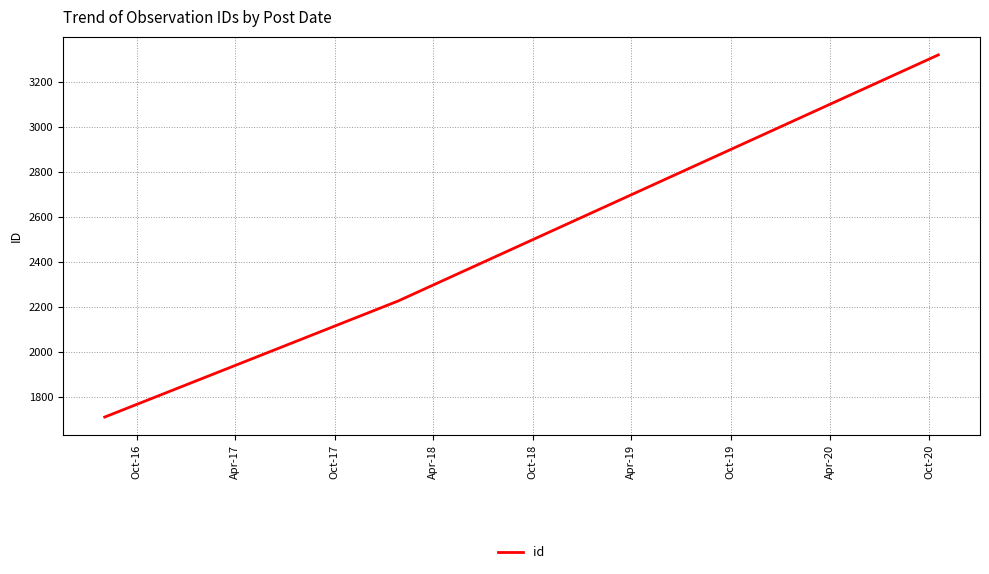

What is the minimum value shown in the chart?

1712